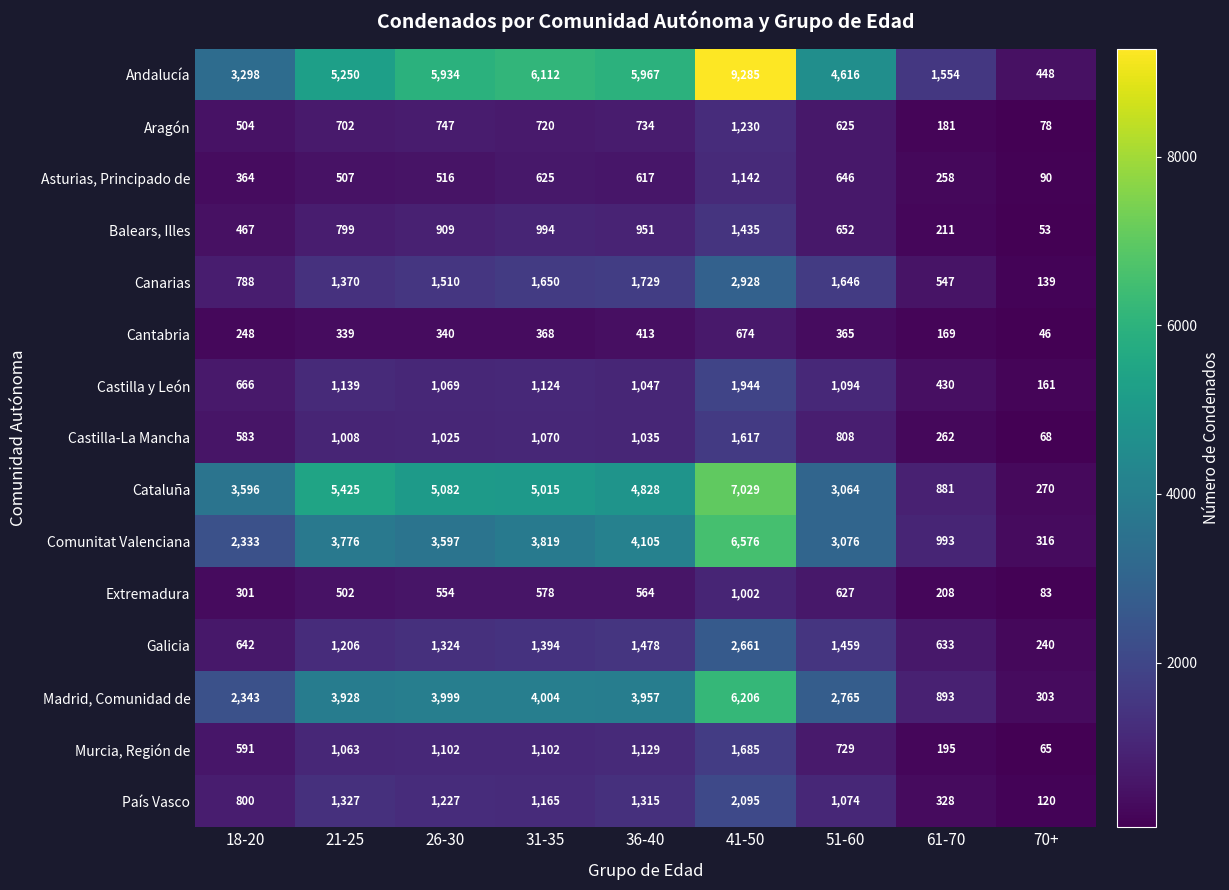

What is the maximum value shown in the chart?

9285